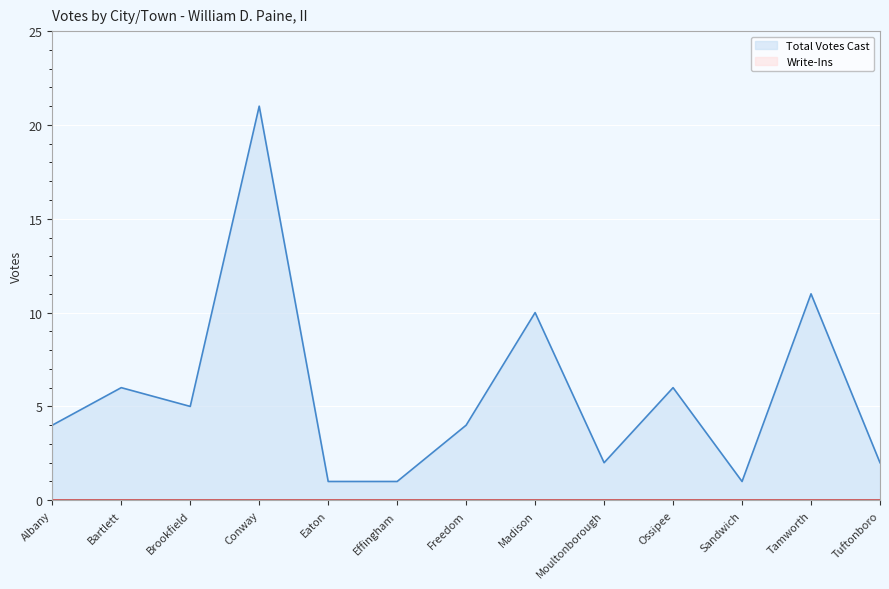

Does the chart display data point markers on the line(s)?

No